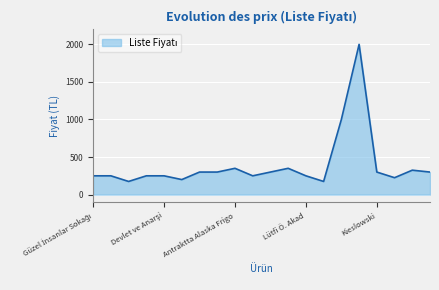

What is the difference between the maximum and minimum values?

1825